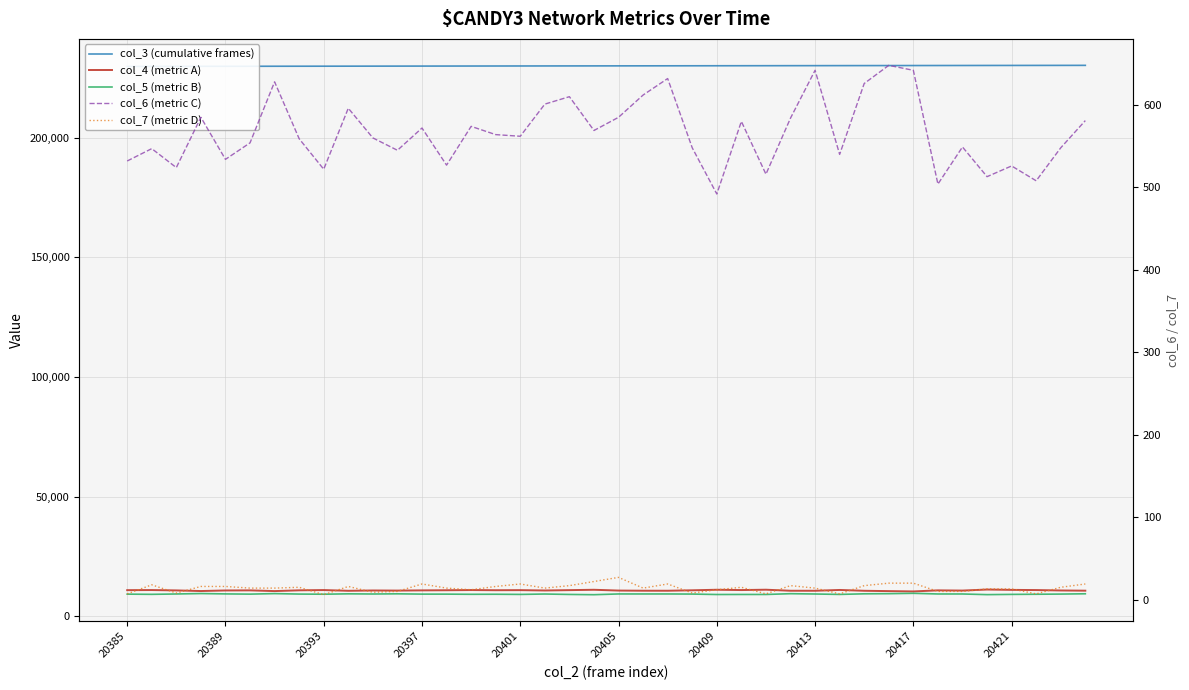

What is the difference between the highest and lowest values at 38?

230343